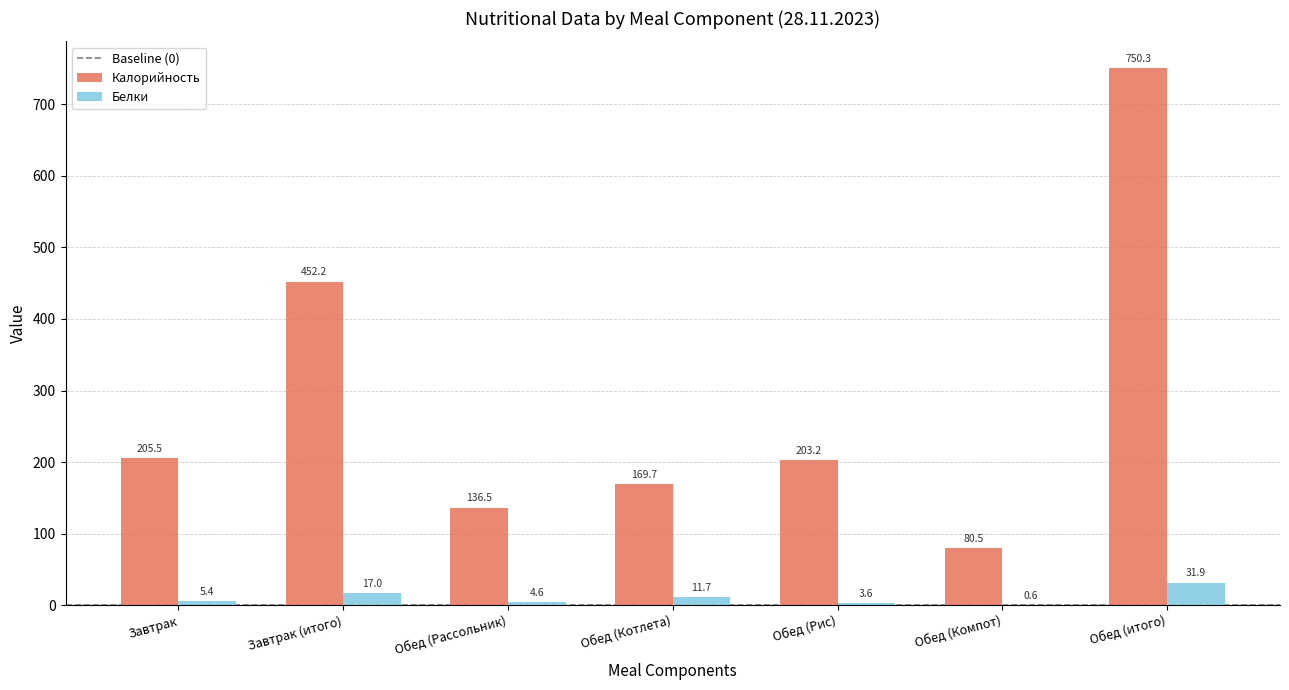

How many groups of bars are there?

7